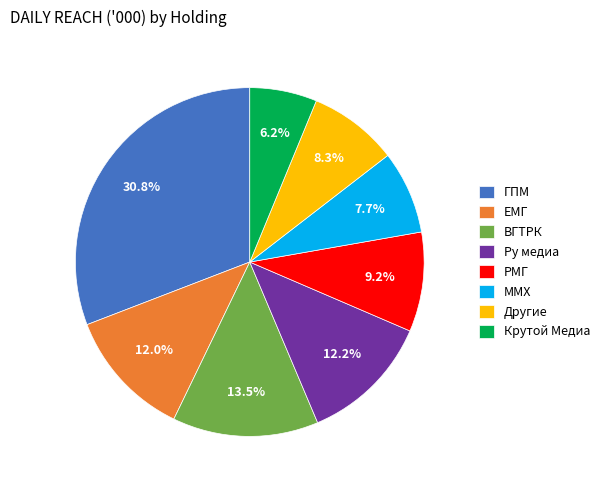

Between Крутой Медиа and ЕМГ, which is larger?

ЕМГ